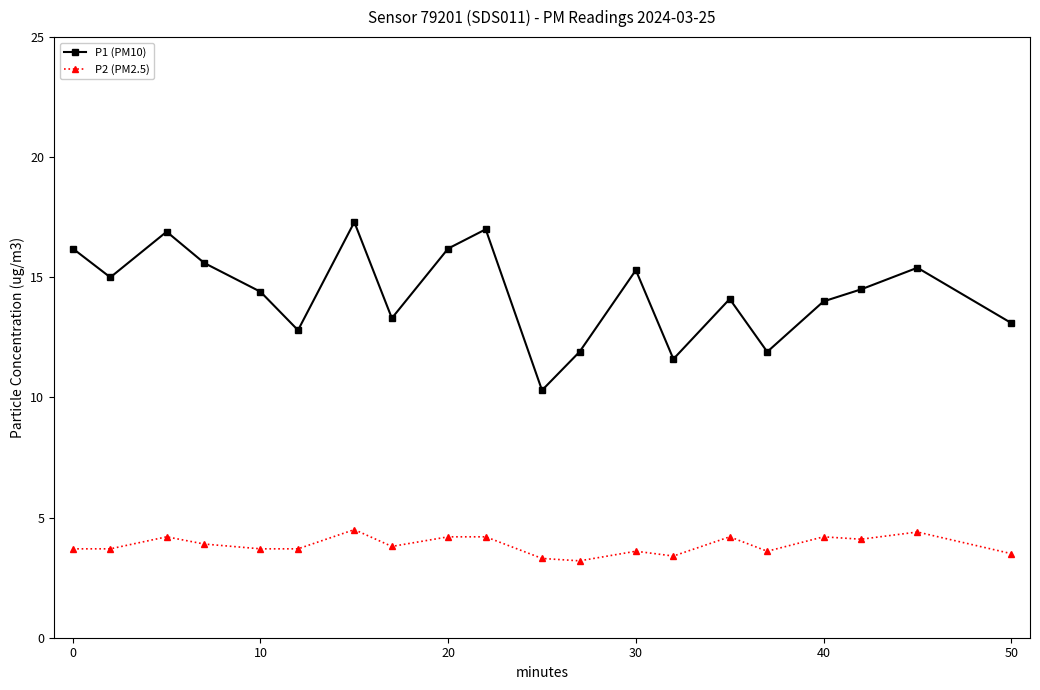

What is the difference between the maximum and second lowest values in the P2 (PM2.5) series?

1.2